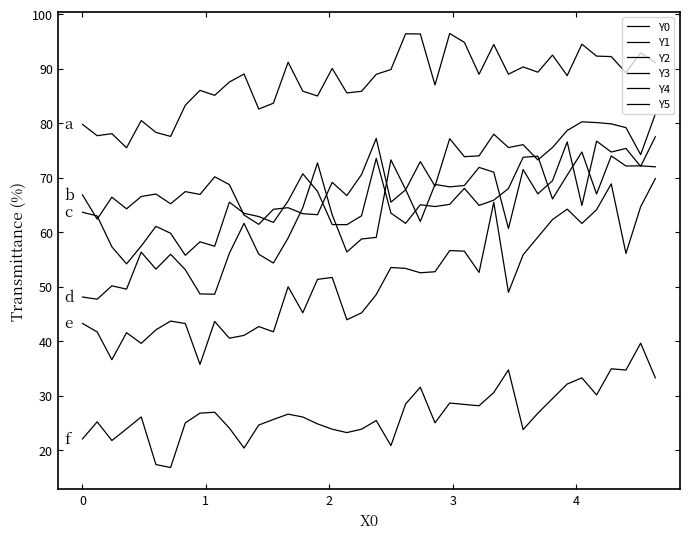

Reading left to right, list all the values displayed in this chart.

Y0: 79.8	77.7	78.1	75.5	80.5	78.3	77.6	83.3	86.0	85.1	87.6	89.0	82.6	83.7	91.2	85.9	85.0	90.1	85.6	85.9	89.0	89.9	96.4	96.4	87.0	96.5	94.8	89.0	94.5	89.0	90.3	89.4	92.5	88.7	94.5	92.3	92.2	89.3	92.9	91.1
Y1: 66.8	62.4	66.4	64.3	66.5	67.0	65.2	67.4	66.9	70.2	68.7	63.1	61.4	64.2	64.5	63.4	63.2	69.1	66.7	70.6	77.2	65.5	67.8	73.0	68.4	77.2	73.9	74.0	78.0	75.5	76.1	73.3	75.5	78.7	80.3	80.1	79.9	79.2	74.2	81.7
Y2: 63.7	63.0	57.3	54.2	57.5	61.1	59.8	55.8	58.2	57.4	65.5	63.5	62.9	61.8	65.7	70.7	67.5	61.4	61.4	63.0	73.5	63.5	61.6	65.0	64.7	65.1	68.1	64.9	65.9	68.0	73.7	73.9	66.1	70.5	74.7	67.0	74.0	72.1	72.2	72.0
Y3: 48.1	47.7	50.1	49.5	56.3	53.2	55.9	53.1	48.7	48.6	56.1	61.6	55.9	54.3	58.9	64.5	72.7	63.2	56.4	58.7	59.0	73.3	67.8	62.0	68.8	68.3	68.6	71.9	71.0	60.7	71.5	67.0	69.5	76.6	64.9	76.7	74.7	75.4	72.1	77.5
Y4: 43.2	41.7	36.6	41.5	39.6	42.1	43.7	43.2	35.7	43.6	40.5	41.1	42.7	41.7	50.0	45.2	51.3	51.7	43.9	45.2	48.5	53.5	53.3	52.5	52.7	56.6	56.5	52.6	65.5	48.9	55.8	59.1	62.3	64.2	61.6	64.1	68.9	56.1	64.7	69.8
Y5: 22.0	25.2	21.8	23.9	26.1	17.3	16.8	25.0	26.8	26.9	24.0	20.4	24.6	25.6	26.6	26.1	24.8	23.8	23.2	23.8	25.4	20.8	28.5	31.5	25.0	28.6	28.4	28.1	30.6	34.7	23.8	26.8	29.5	32.1	33.3	30.1	34.9	34.7	39.6	33.3